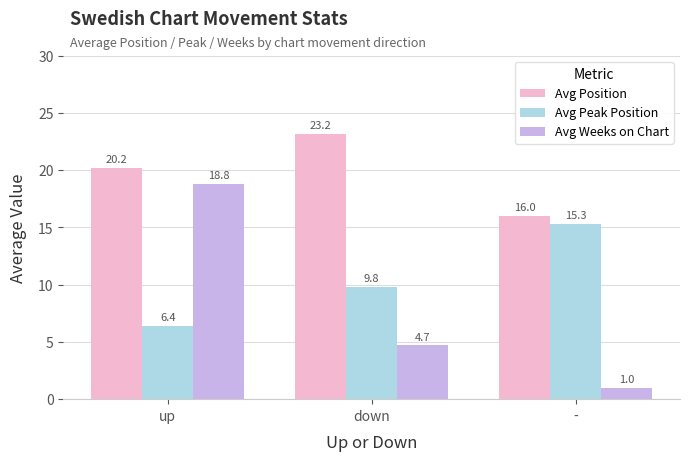

At which label is Avg Weeks on Chart closest to 9?

down